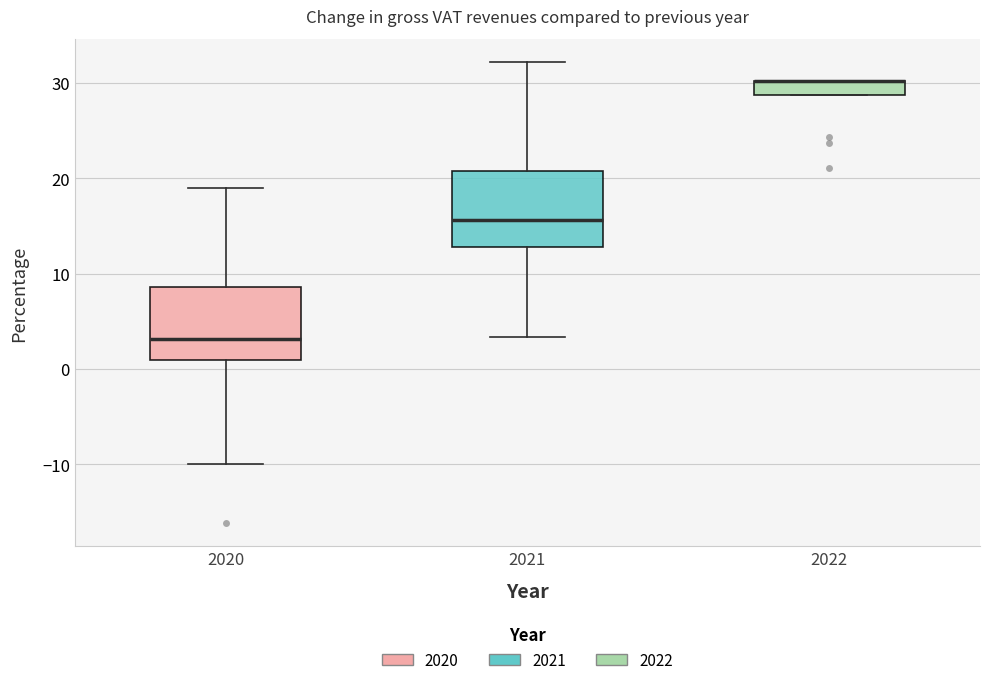

Where is the lower edge of the box at x = 2022 on the y-axis? The values are not printed on the chart, so give them approximately, as read against the axis.

29